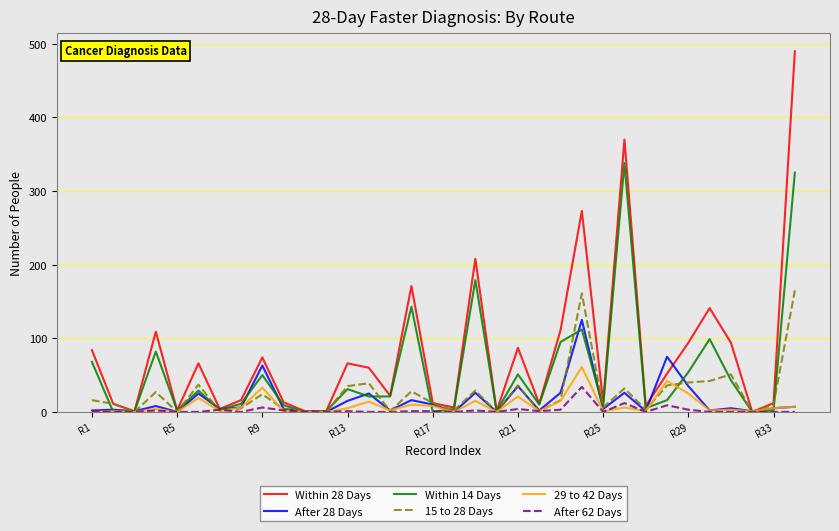

Rank the series by their maximum value, from highest to lowest.

Within 28 Days, Within 14 Days, 15 to 28 Days, After 28 Days, 29 to 42 Days, After 62 Days